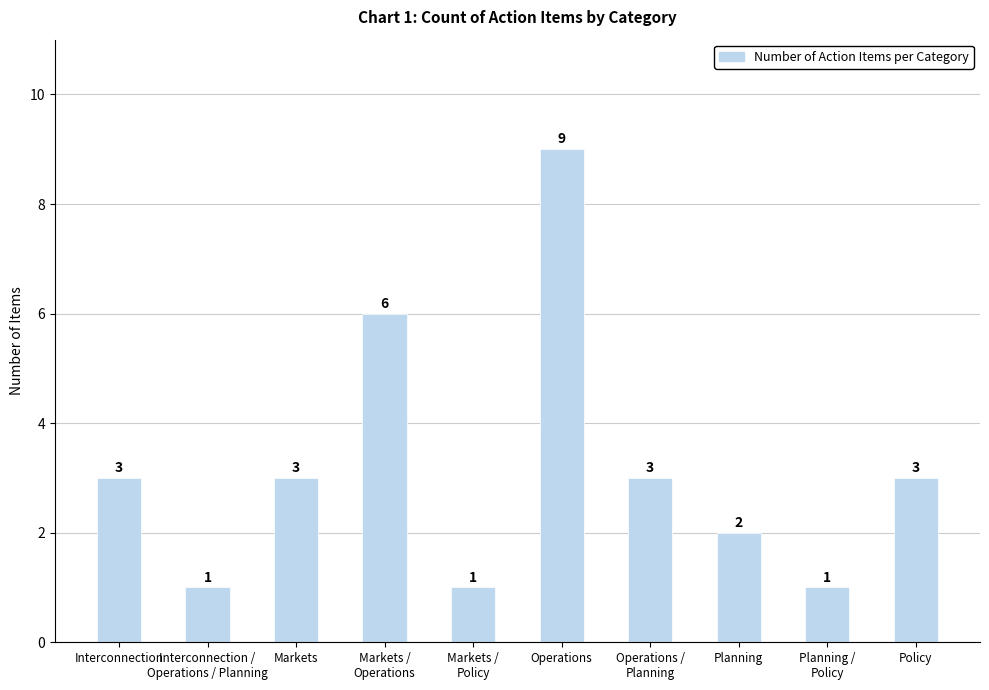

How many bars are there in total?

10